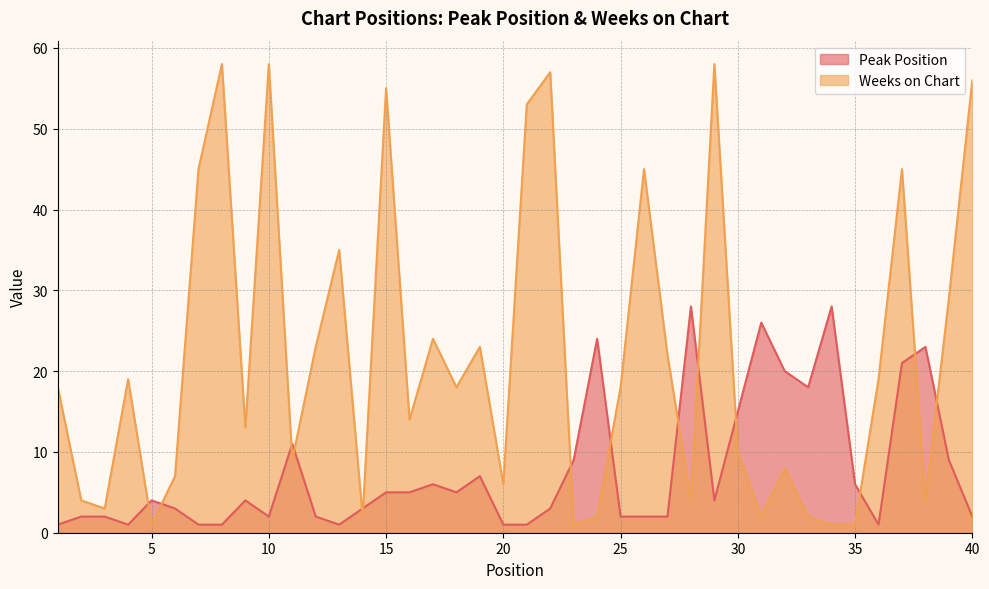

At which label is Weeks on Chart closest to 29?

39